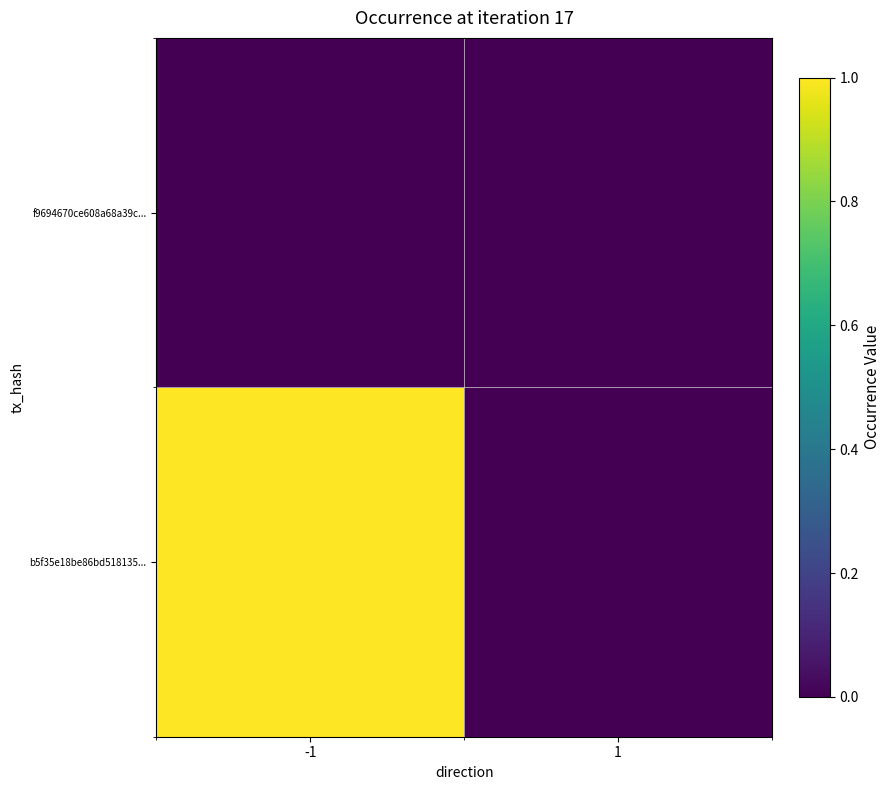

At how many categories does at least one series exceed 0?

1